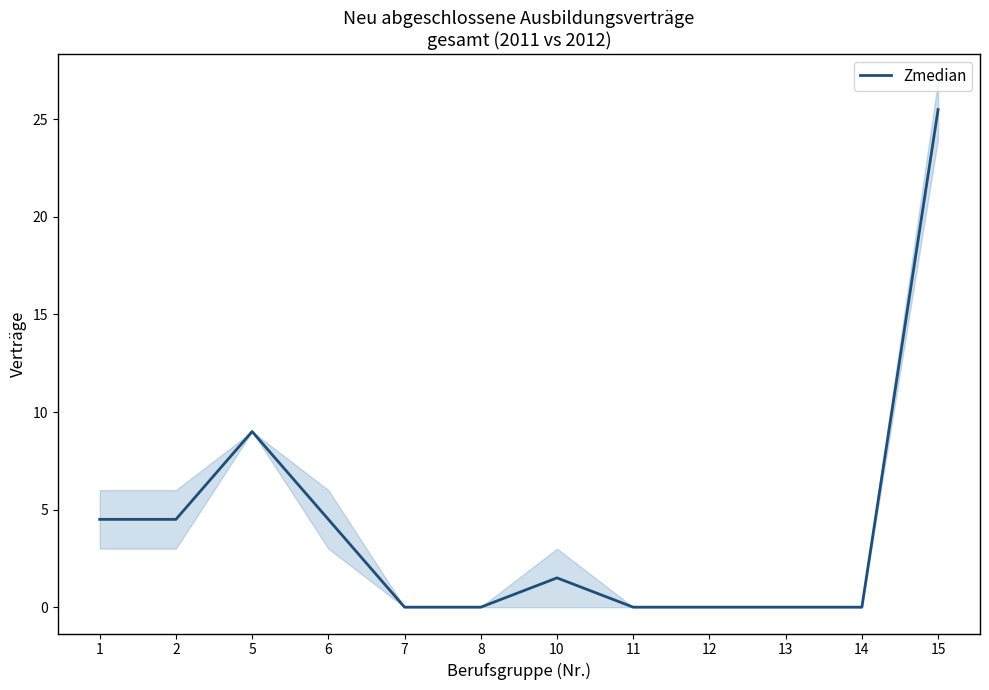

How many categories are shown in the chart?

12